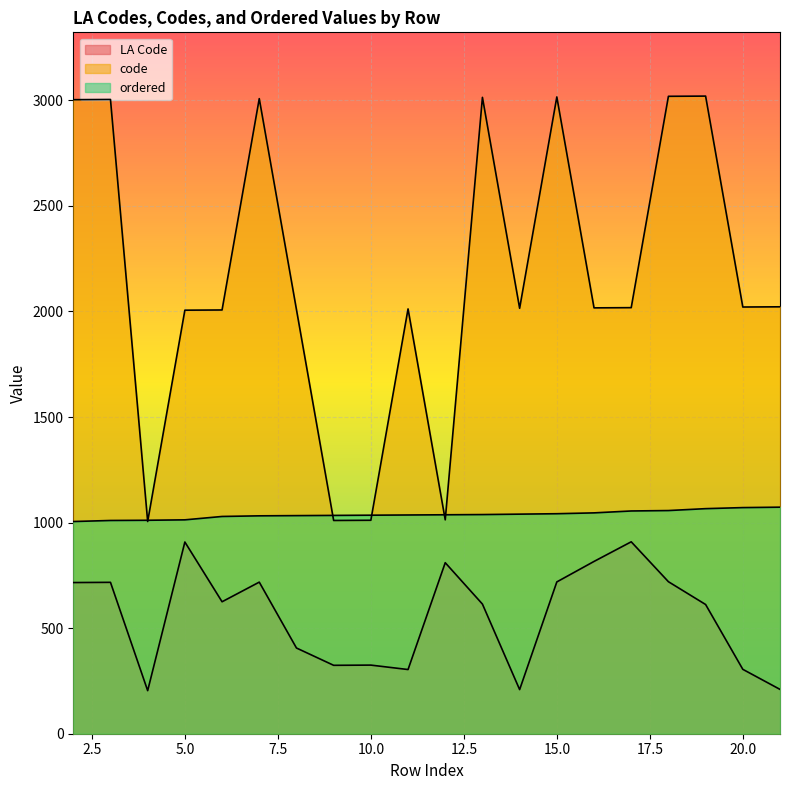

Which series has the largest total across all categories?

code